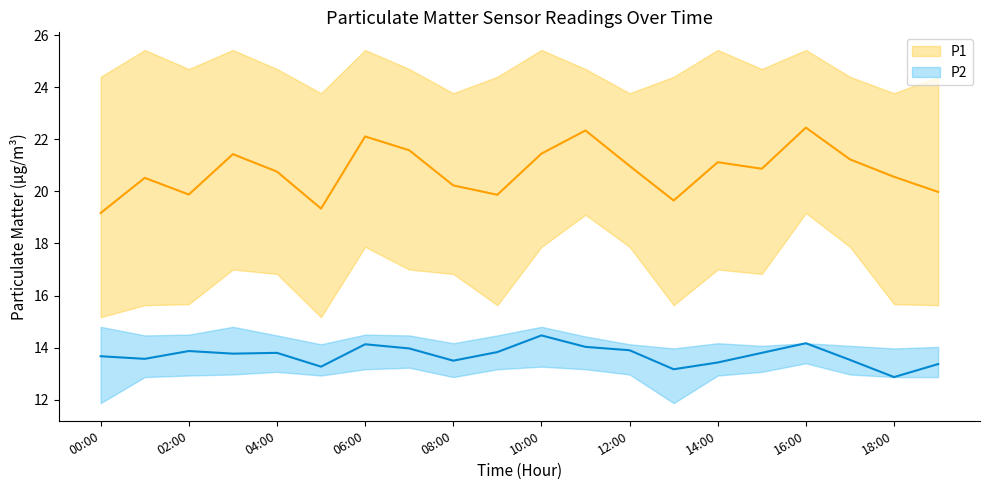

Reading right to left, list all the values displayed in this chart.

P1: 19:00=20.0	18:00=20.6	17:00=21.2	16:00=22.4	15:00=20.9	14:00=21.1	13:00=19.6	12:00=21.0	11:00=22.3	10:00=21.4	09:00=19.9	08:00=20.2	07:00=21.6	06:00=22.1	05:00=19.3	04:00=20.8	03:00=21.4	02:00=19.9	01:00=20.5	00:00=19.2
P1_upper: 19:00=24.4	18:00=23.8	17:00=24.4	16:00=25.4	15:00=24.7	14:00=25.4	13:00=24.4	12:00=23.8	11:00=24.7	10:00=25.4	09:00=24.4	08:00=23.8	07:00=24.7	06:00=25.4	05:00=23.8	04:00=24.7	03:00=25.4	02:00=24.7	01:00=25.4	00:00=24.4
P1_lower: 19:00=15.6	18:00=15.7	17:00=17.9	16:00=19.2	15:00=16.8	14:00=17.0	13:00=15.6	12:00=17.9	11:00=19.1	10:00=17.9	09:00=15.6	08:00=16.8	07:00=17.0	06:00=17.9	05:00=15.2	04:00=16.8	03:00=17.0	02:00=15.7	01:00=15.6	00:00=15.2
P2: 19:00=13.4	18:00=12.9	17:00=13.5	16:00=14.2	15:00=13.8	14:00=13.4	13:00=13.2	12:00=13.9	11:00=14.0	10:00=14.5	09:00=13.8	08:00=13.5	07:00=14.0	06:00=14.1	05:00=13.3	04:00=13.8	03:00=13.8	02:00=13.9	01:00=13.6	00:00=13.7
P2_upper: 19:00=14.0	18:00=14.0	17:00=14.1	16:00=14.2	15:00=14.1	14:00=14.2	13:00=14.0	12:00=14.1	11:00=14.4	10:00=14.8	09:00=14.5	08:00=14.2	07:00=14.5	06:00=14.5	05:00=14.1	04:00=14.5	03:00=14.8	02:00=14.5	01:00=14.5	00:00=14.8
P2_lower: 19:00=12.9	18:00=12.9	17:00=13.0	16:00=13.4	15:00=13.1	14:00=12.9	13:00=11.9	12:00=13.0	11:00=13.2	10:00=13.3	09:00=13.2	08:00=12.9	07:00=13.2	06:00=13.2	05:00=12.9	04:00=13.1	03:00=13.0	02:00=12.9	01:00=12.9	00:00=11.9